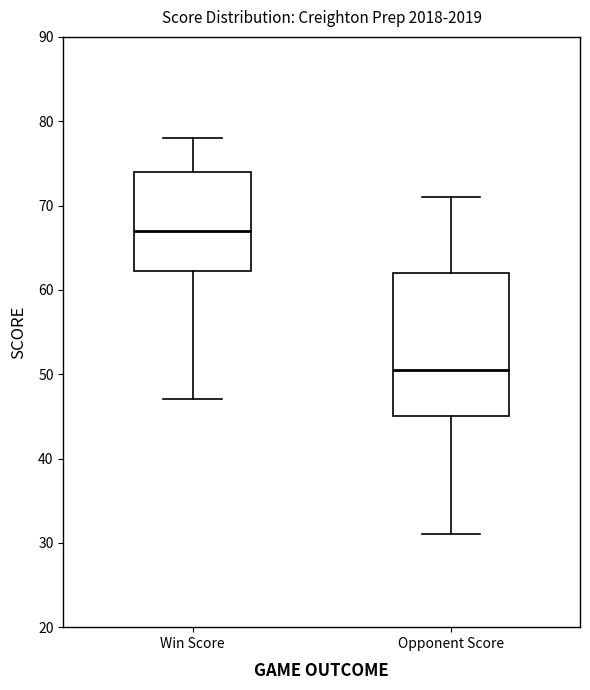

Which box's median line is the lowest?

Opponent Score